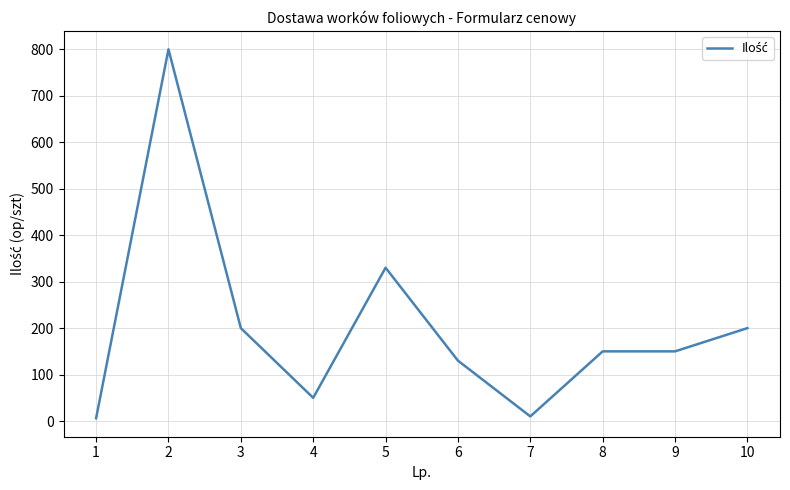

What is the change in value from 4 to 9?

+100